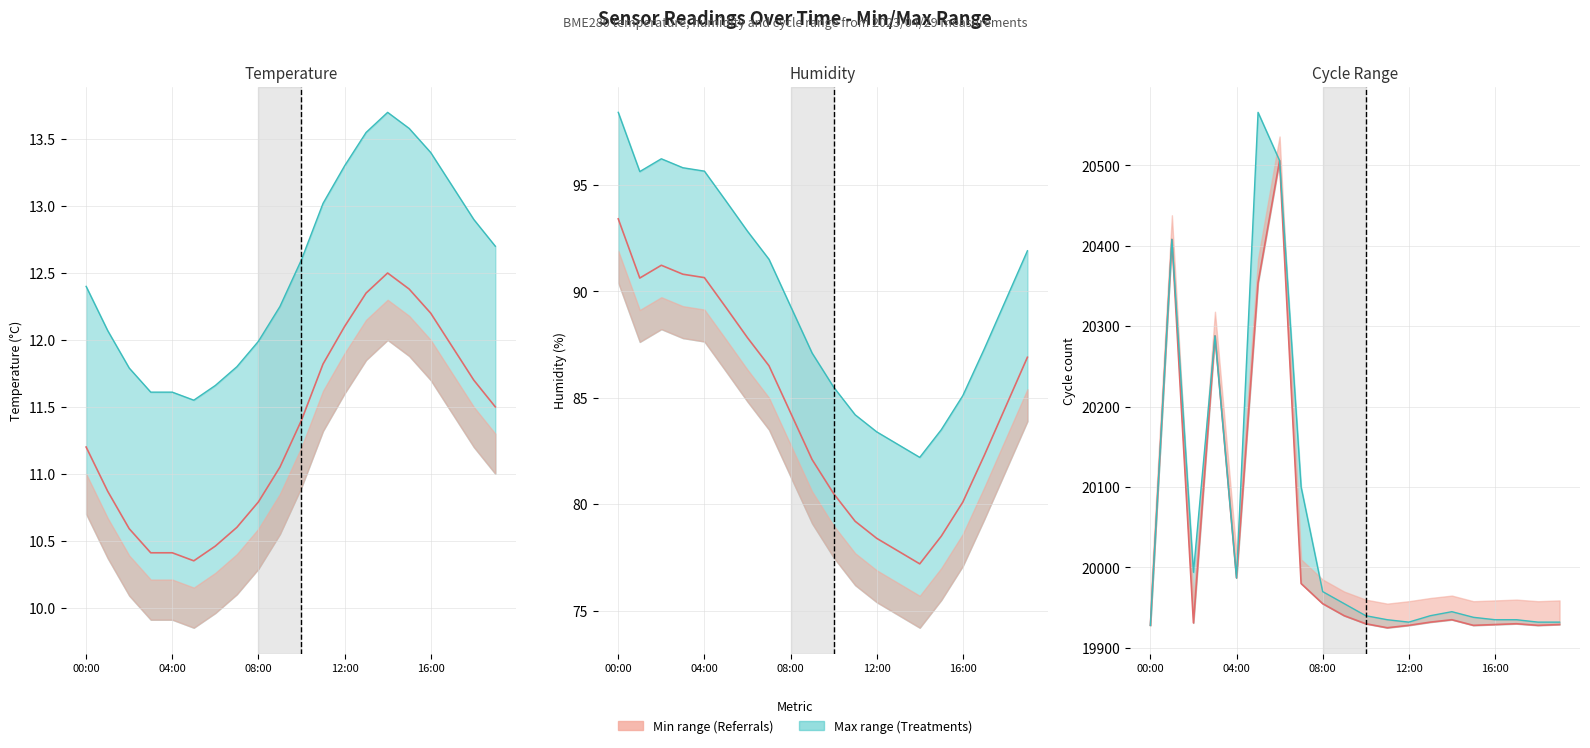

At which category does BME280_temperature reach its first local peak?

14